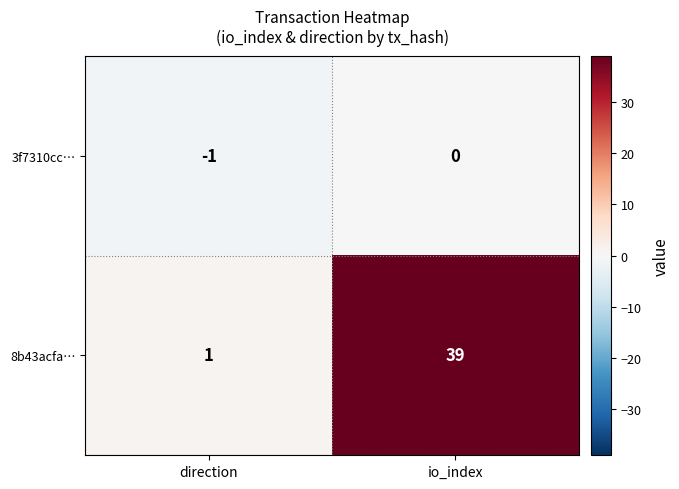

True or false: 3f7310cc… has a value of 0 at io_index.

True